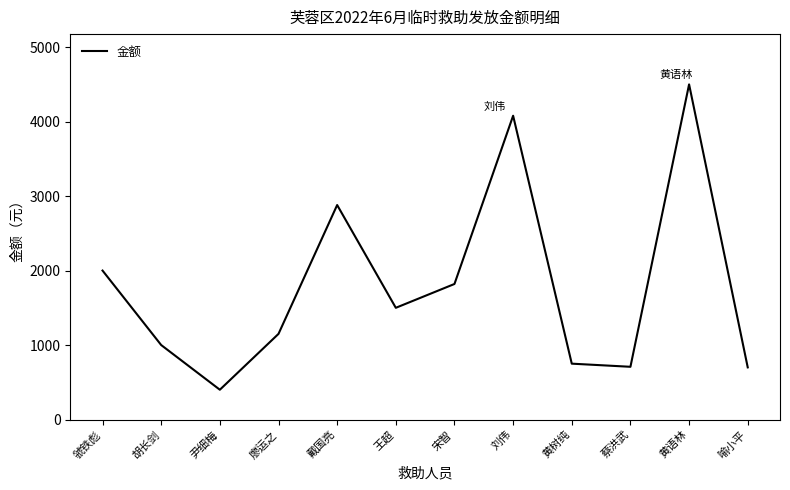

What is the change in value from 黄树纯 to 喻小平?

-50